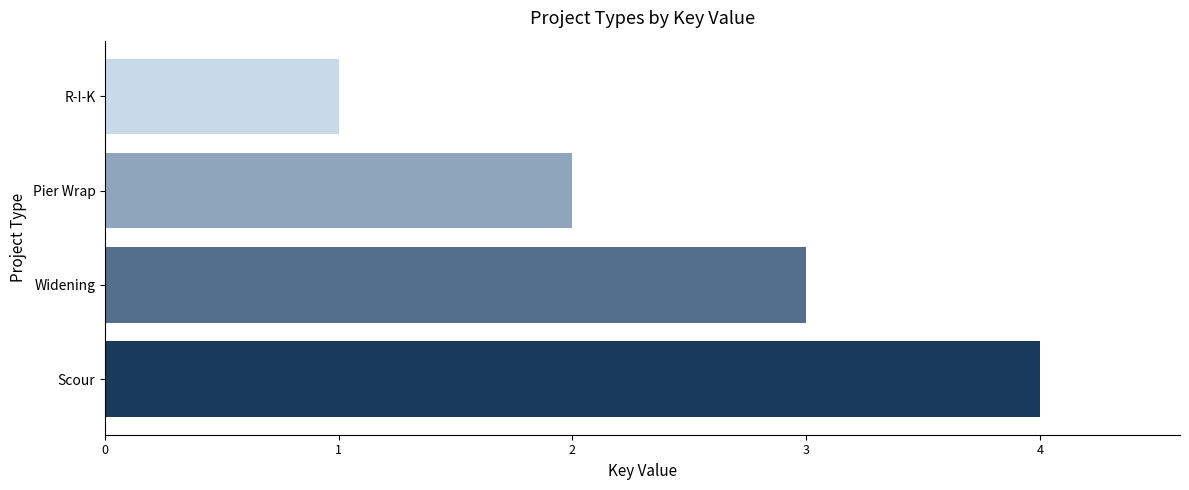

How many values are between 2 and 4?

3